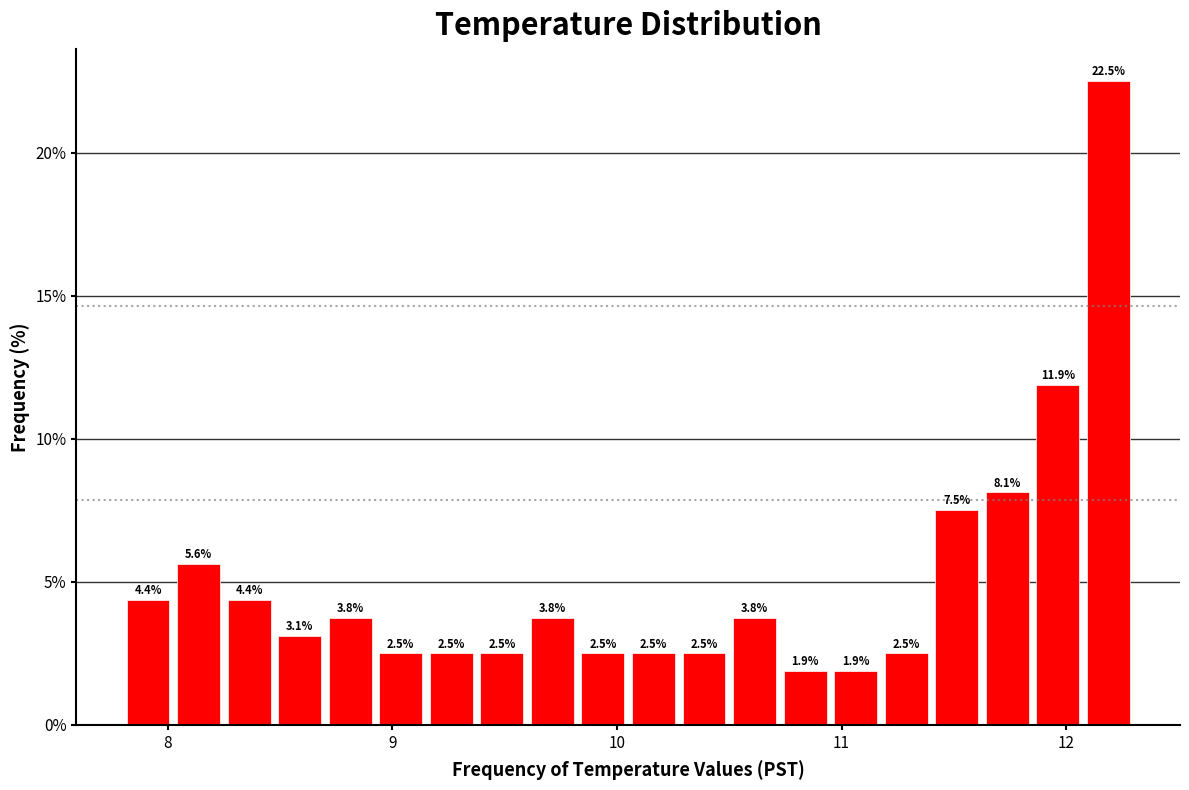

Around what value on the x-axis is the tallest bar? Give the approximate position of its centre, as read against the axis.

12.2